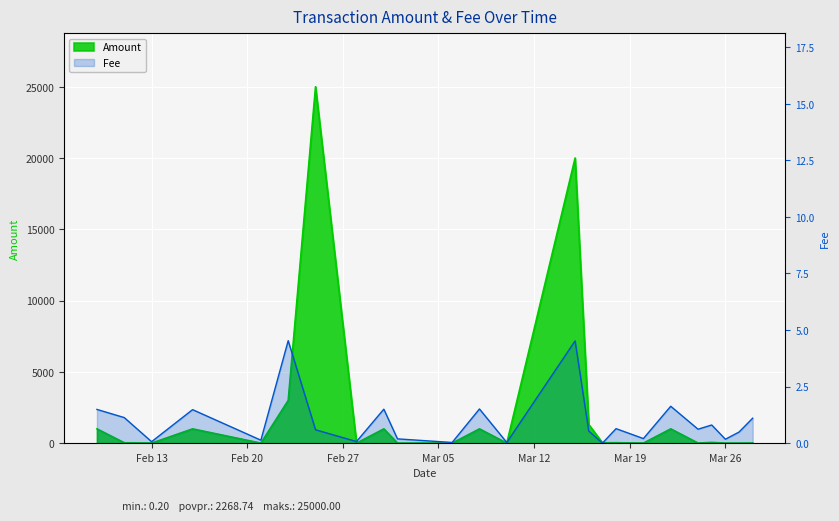

What is the value of the Amount point at the 14th from the left?

20000.0